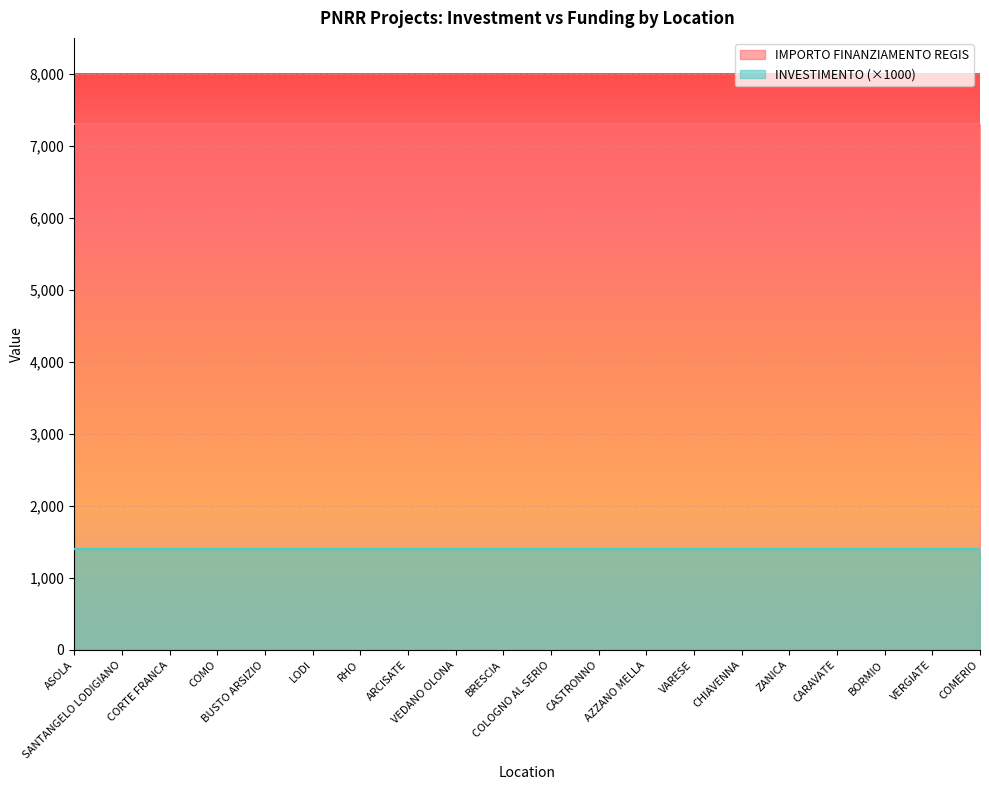

What value does the INVESTIMENTO series have at CASTRONNO?

1.4